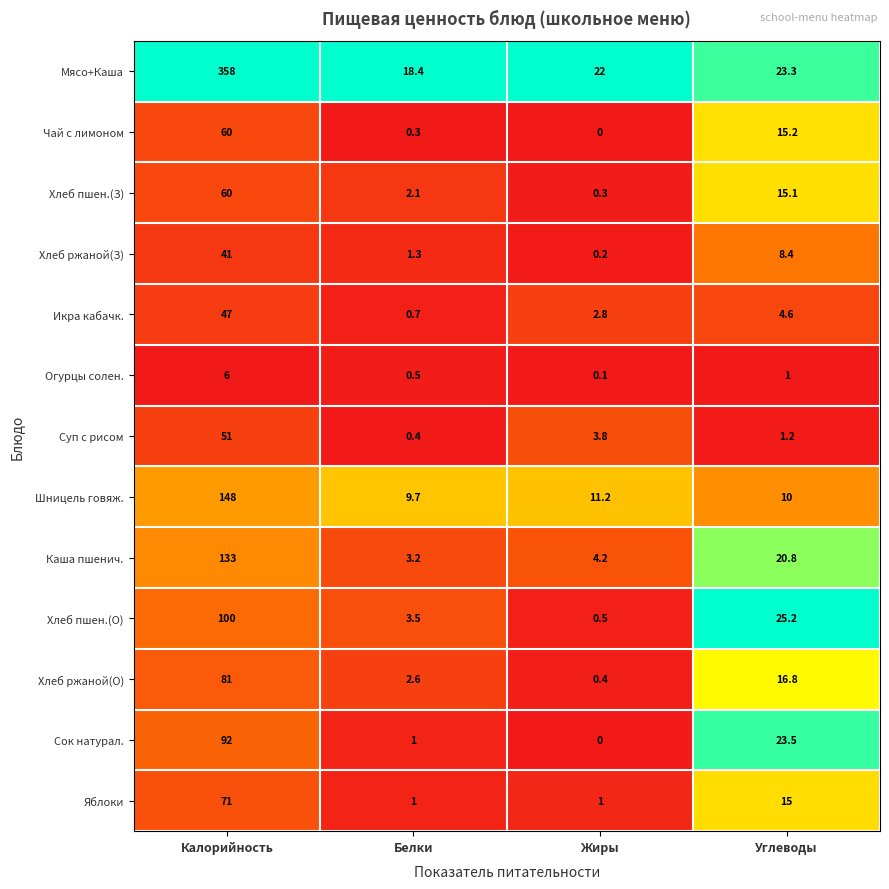

The Чай с лимоном series shows 60.0 at Калорийность. True or false?

True